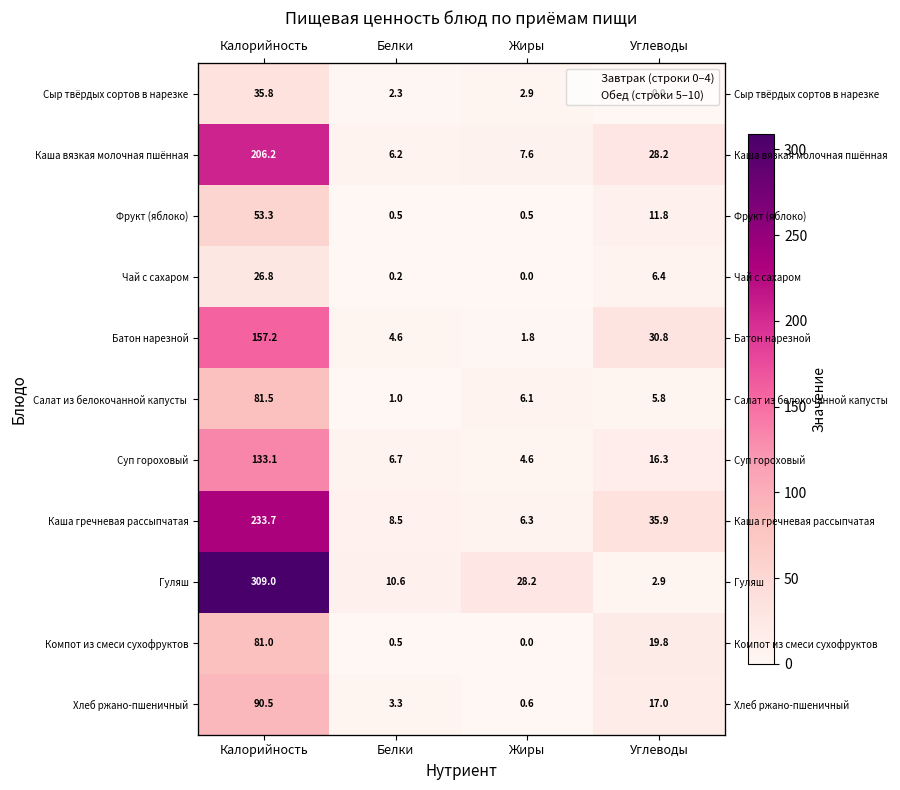

At which category is the sum across all series the highest?

Калорийность